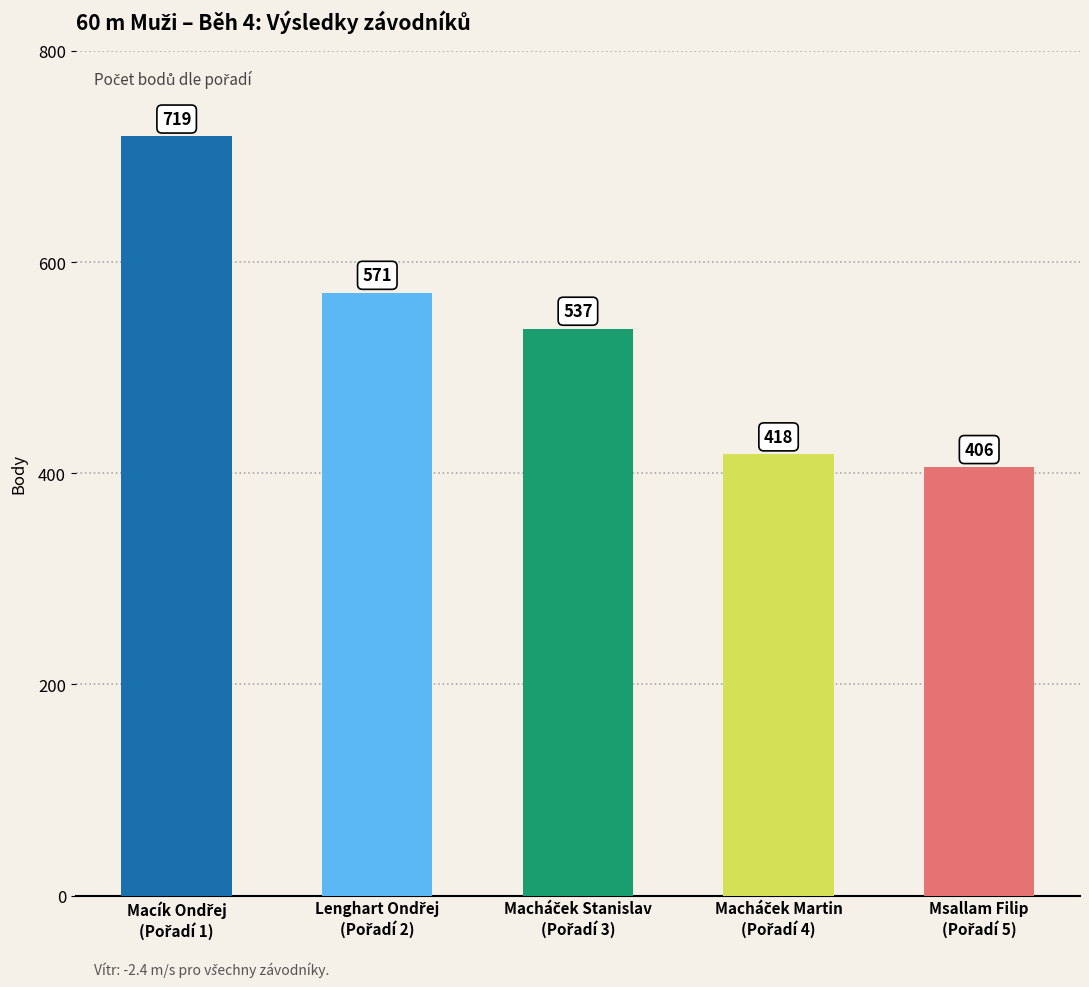

What is the value of the 4th bar from the left?

418